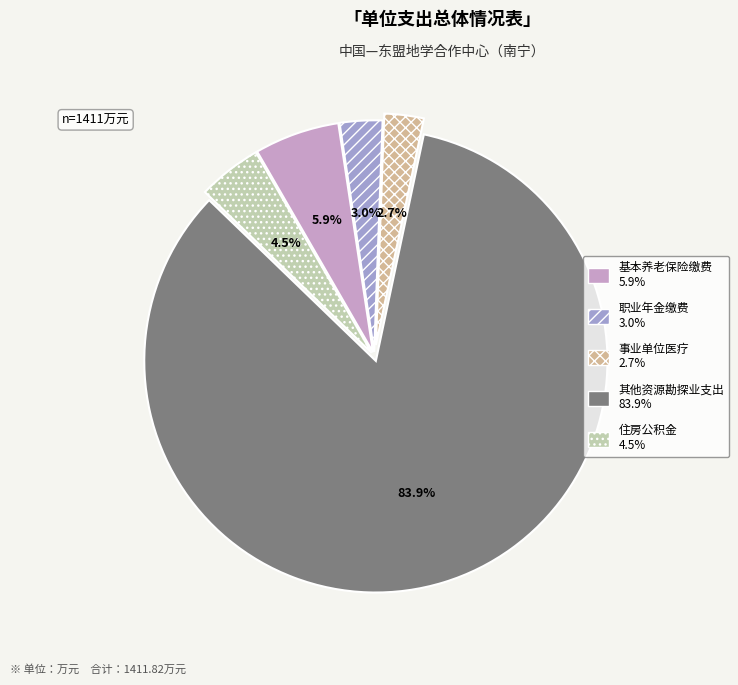

Is there any slice that represents more than half of the pie?

Yes